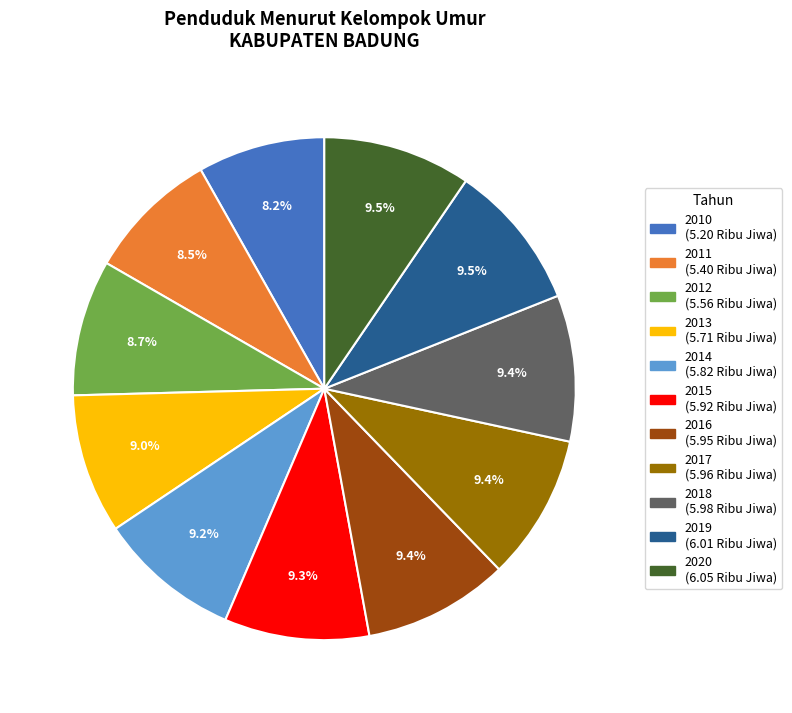

Is the sum of 2010 and 2019 greater than half?

No